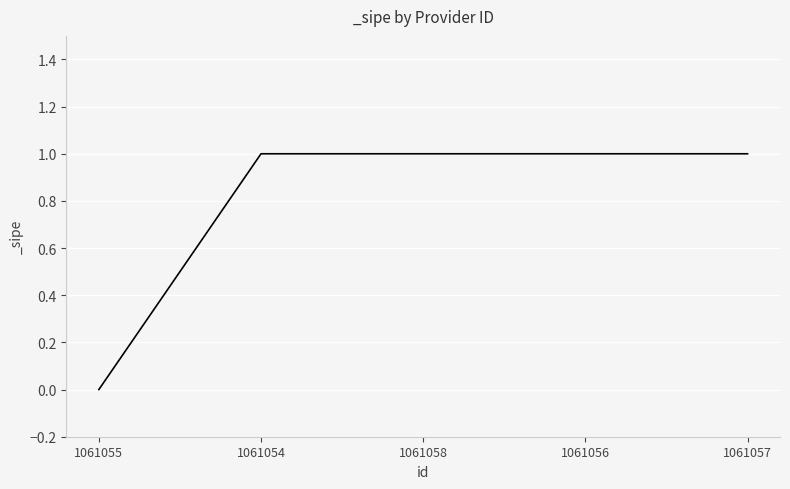

True or false: the data has more than 2 interior local peaks.

False